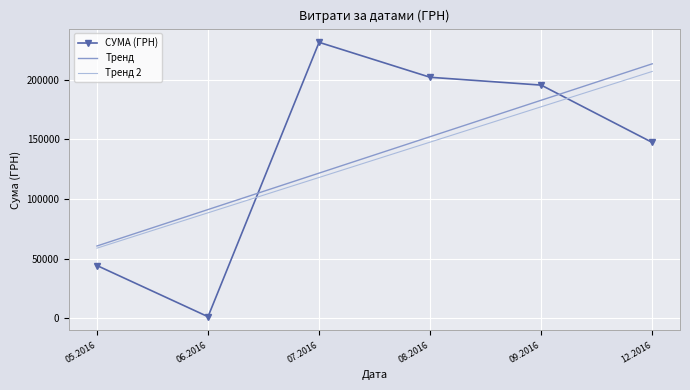

Which series ends up on top after the final intersection of Тренд 2 and СУМА (ГРН)?

Тренд 2